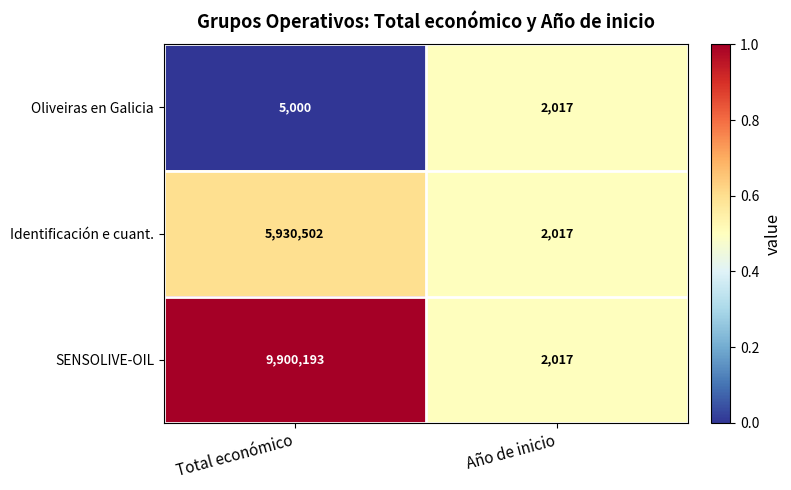

At which category is the sum across all series the highest?

Total económico